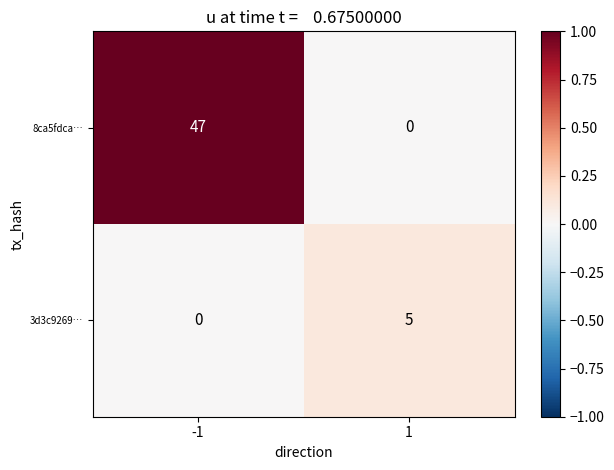

Which category has the highest value across all series?

-1